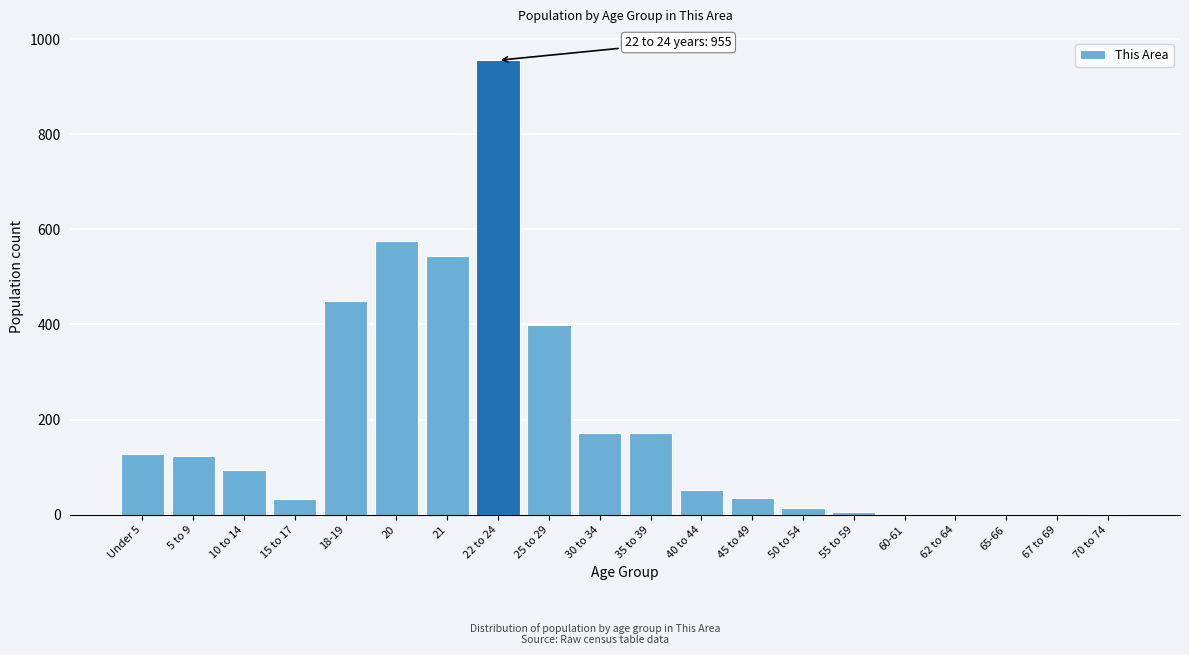

The value at 18-19 is 449. True or false?

True